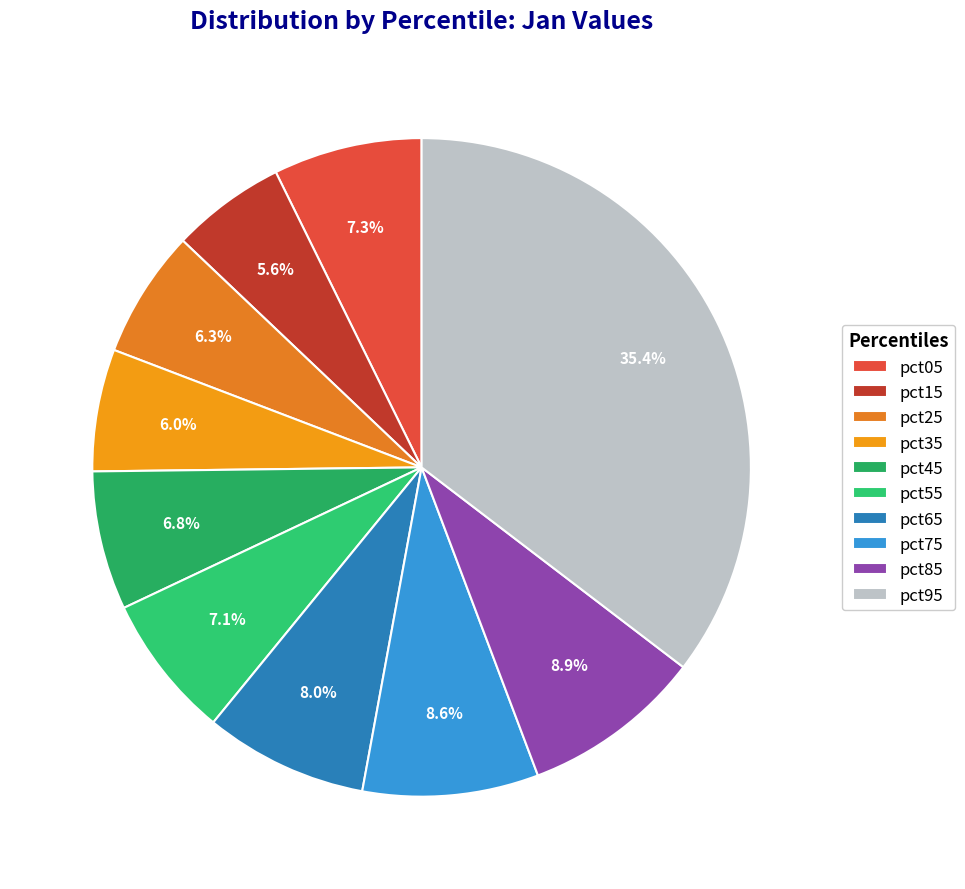

How many slices are in this pie chart?

10